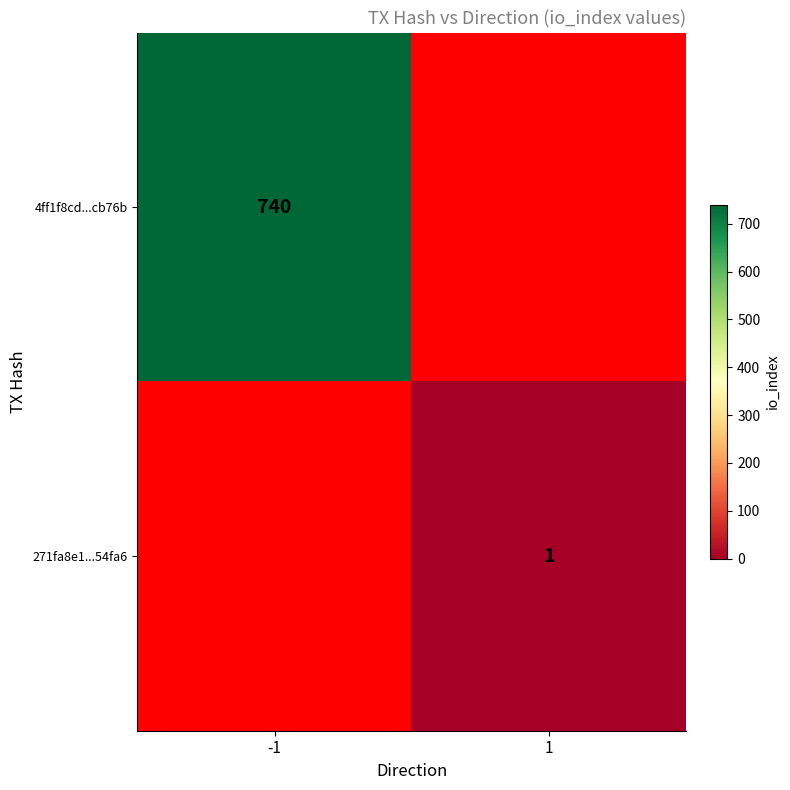

Is it true that 271fa8e1...54fa6 equals 2 at 1?

False